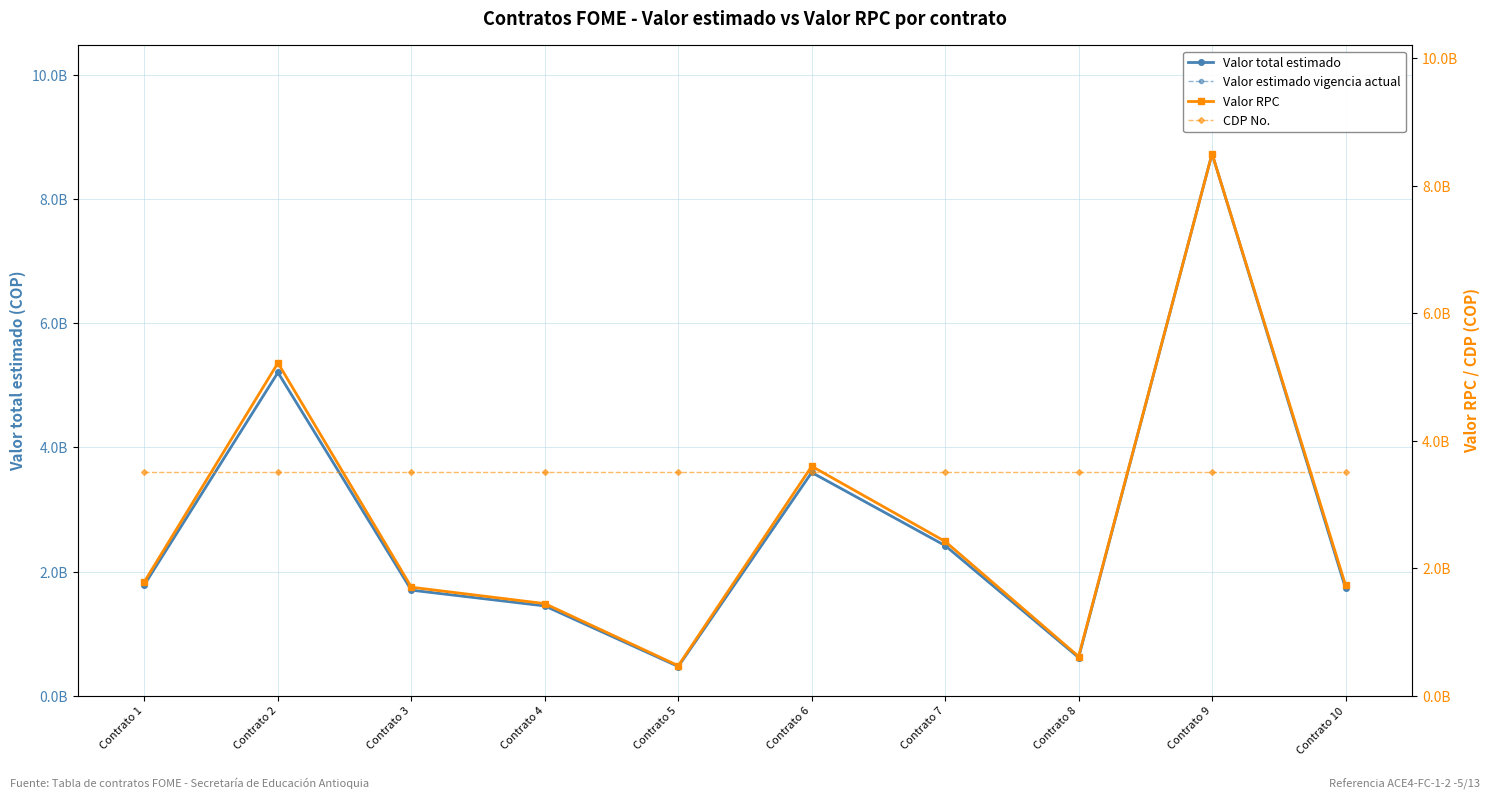

In Valor RPC, how many points are higher than both neighbors (excluding endpoints)?

3